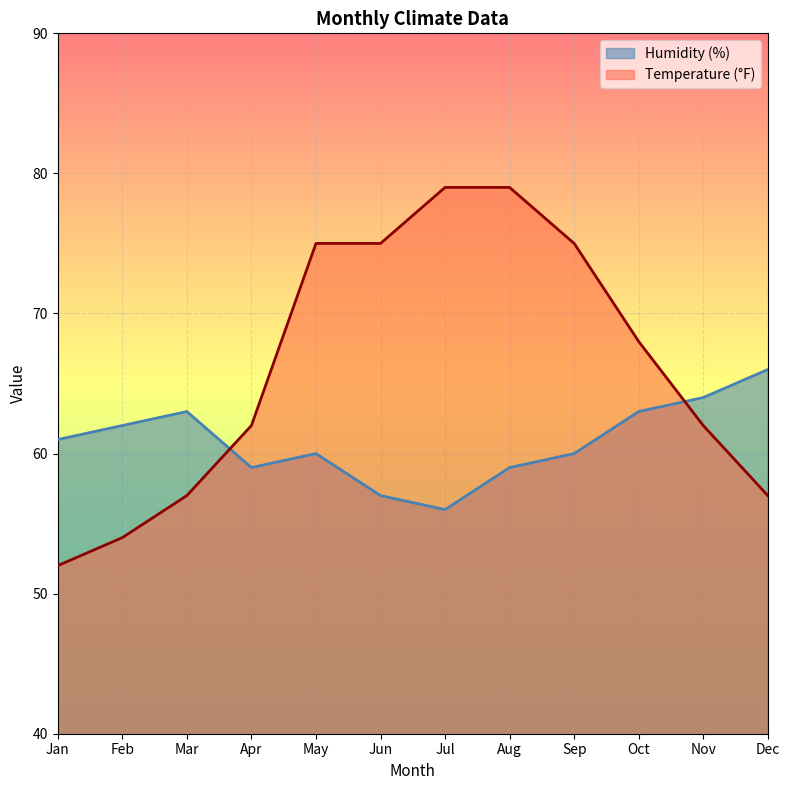

Reading right to left, extract all data points from this chart.

Humidity (%): Dec=66	Nov=64	Oct=63	Sep=60	Aug=59	Jul=56	Jun=57	May=60	Apr=59	Mar=63	Feb=62	Jan=61
Temperature (°F): Dec=57	Nov=62	Oct=68	Sep=75	Aug=79	Jul=79	Jun=75	May=75	Apr=62	Mar=57	Feb=54	Jan=52